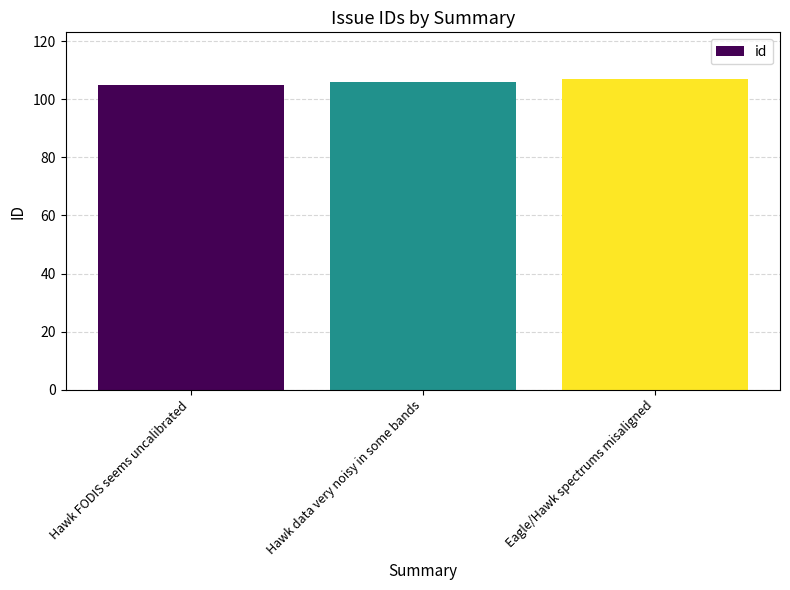

Which has a higher value, Hawk data very noisy in some bands or Hawk FODIS seems uncalibrated?

Hawk data very noisy in some bands